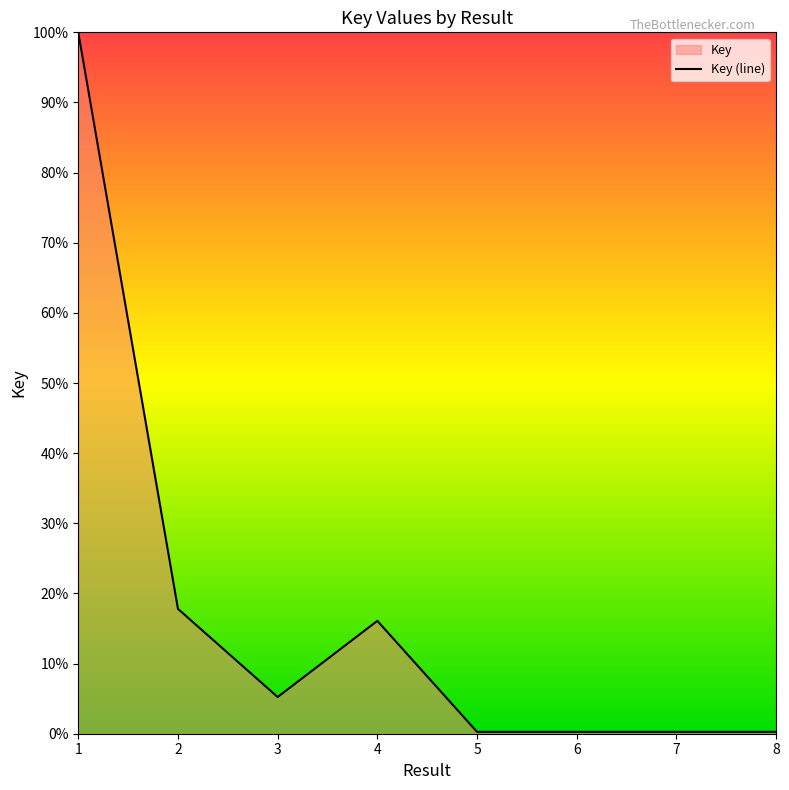

Is it true that the value at 5 is 0.3?

True